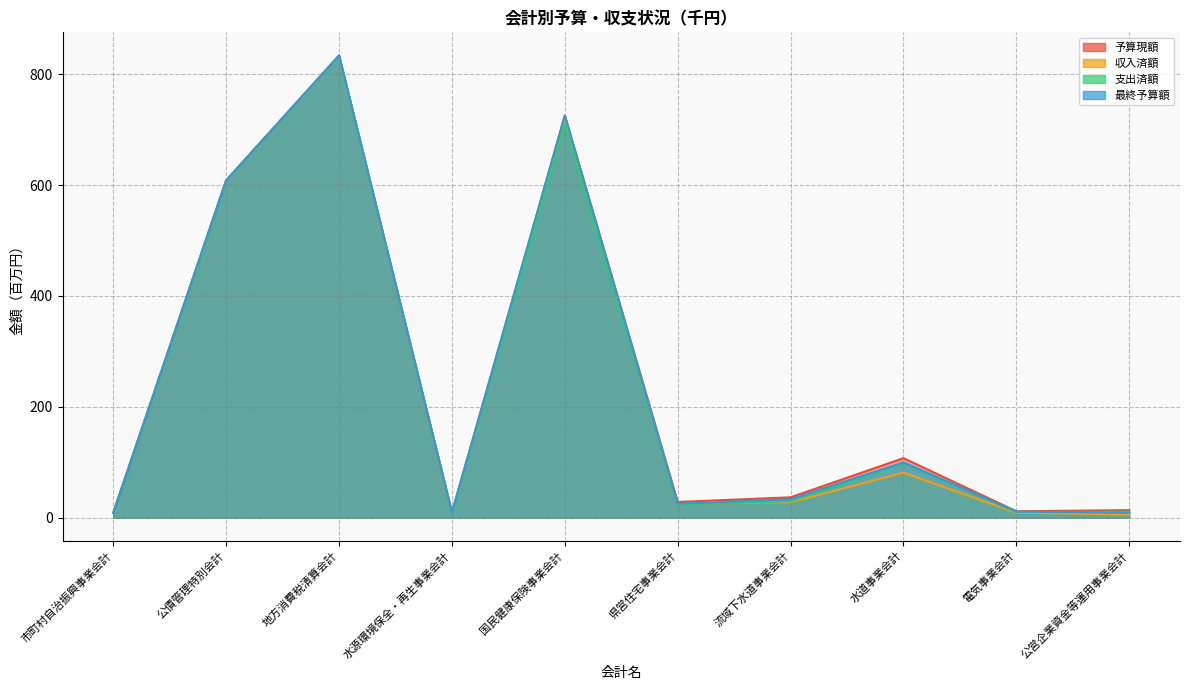

True or false: 支出済額 and 予算現額 cross at least once.

False